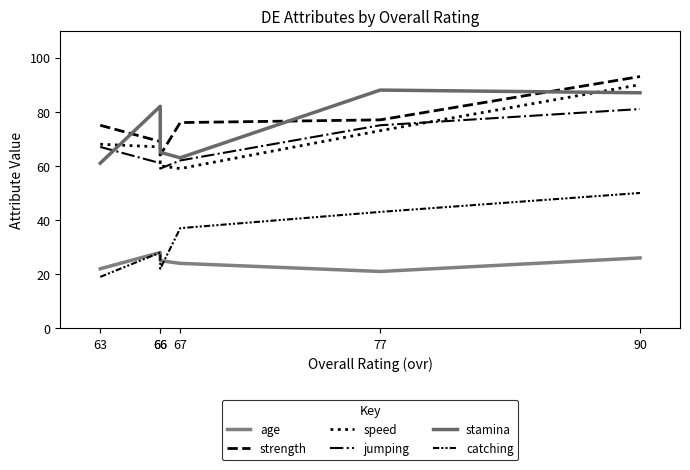

What are all the series names shown in the legend?

age, strength, speed, jumping, stamina, catching